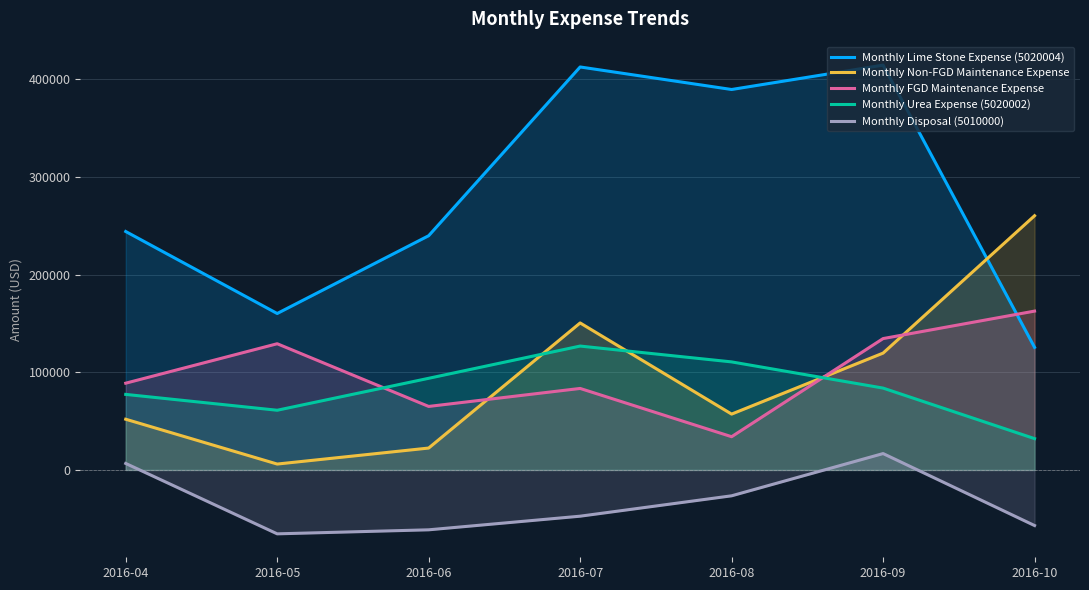

How many data points in Monthly FGD Maintenance Expense are above 88807?

4